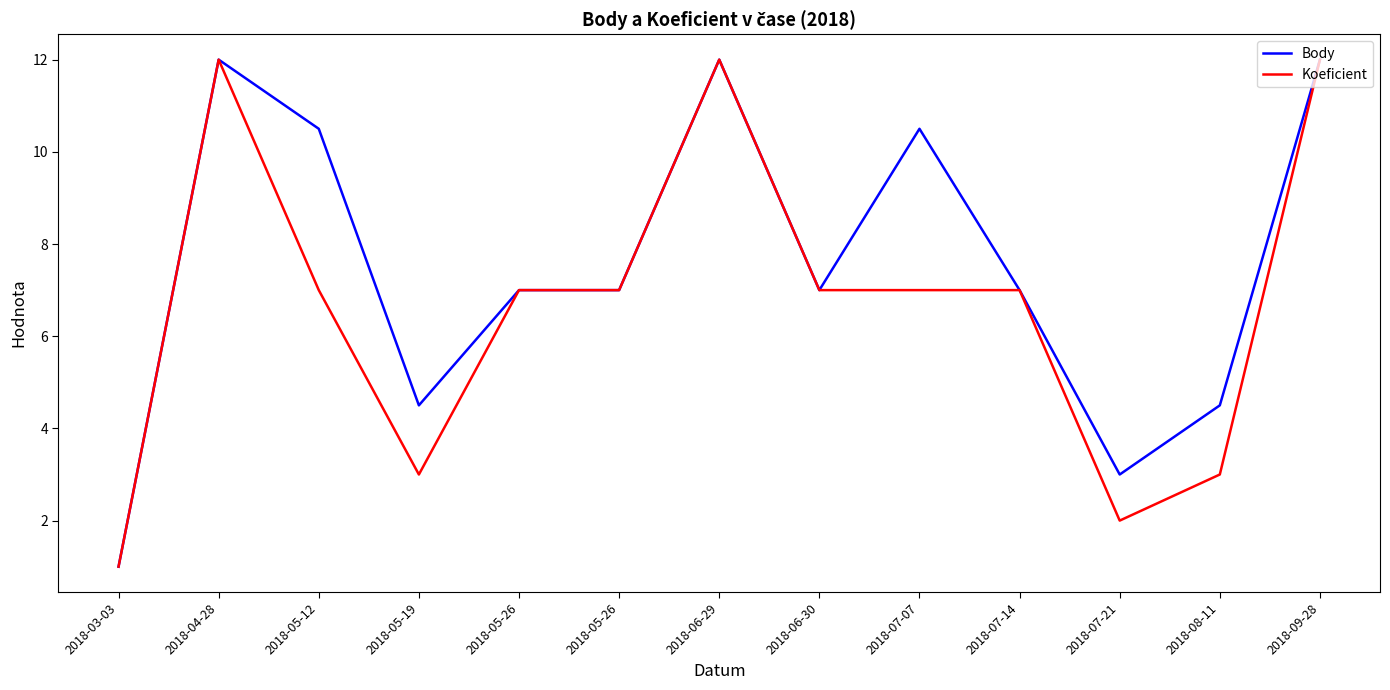

Is this an area chart (filled region under the line)?

No